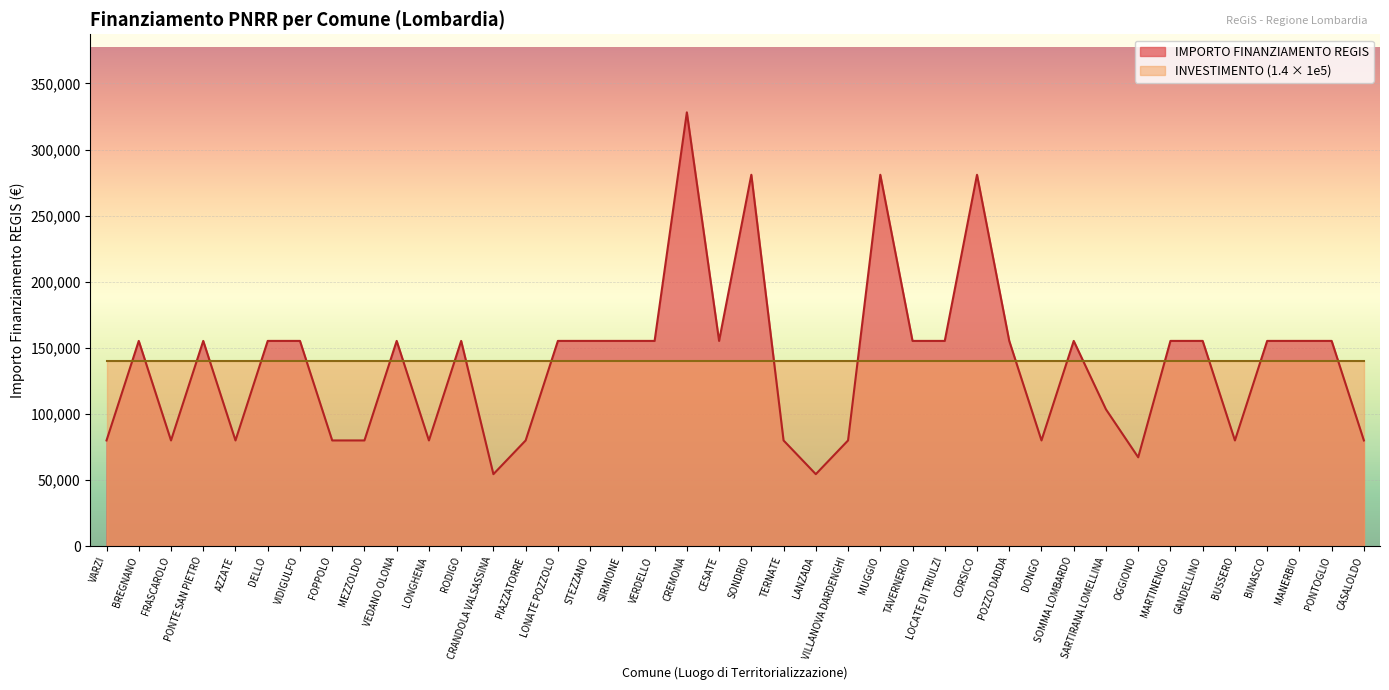

Reading left to right, extract all data points from this chart.

VARZI=79922	BREGNANO=155234	FRASCAROLO=79922	PONTE SAN PIETRO=155234	AZZATE=79922	DELLO=155234	VIDIGULFO=155234	FOPPOLO=79922	MEZZOLDO=79922	VEDANO OLONA=155234	LONGHENA=79922	RODIGO=155234	CRANDOLA VALSASSINA=54412	PIAZZATORRE=79922	LONATE POZZOLO=155234	STEZZANO=155234	SIRMIONE=155234	VERDELLO=155234	CREMONA=328160	CESATE=155234	SONDRIO=280932	TERNATE=79922	LANZADA=54412	VILLANOVA DARDENGHI=79922	MUGGIO=280932	TAVERNERIO=155234	LOCATE DI TRIULZI=155234	CORSICO=280932	POZZO DADDA=155234	DONGO=79922	SOMMA LOMBARDO=155234	SARTIRANA LOMELLINA=103444	OGGIONO=67167	MARTINENGO=155234	GANDELLINO=155234	BUSSERO=79922	BINASCO=155234	MANERBIO=155234	PONTOGLIO=155234	CASALOLDO=79922